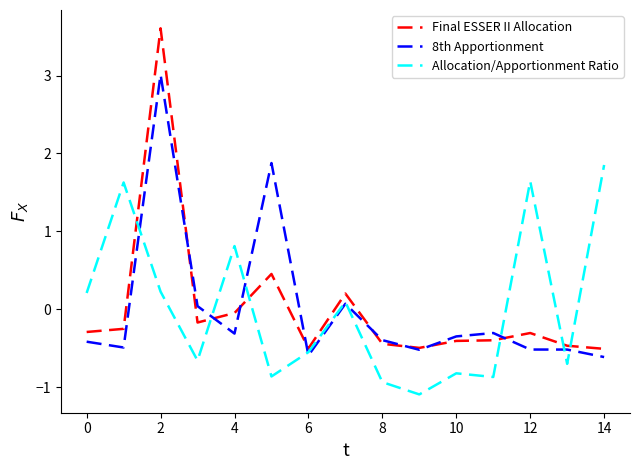

Rank the series by their maximum value, from highest to lowest.

Final ESSER II Allocation, 8th Apportionment, Allocation/Apportionment Ratio